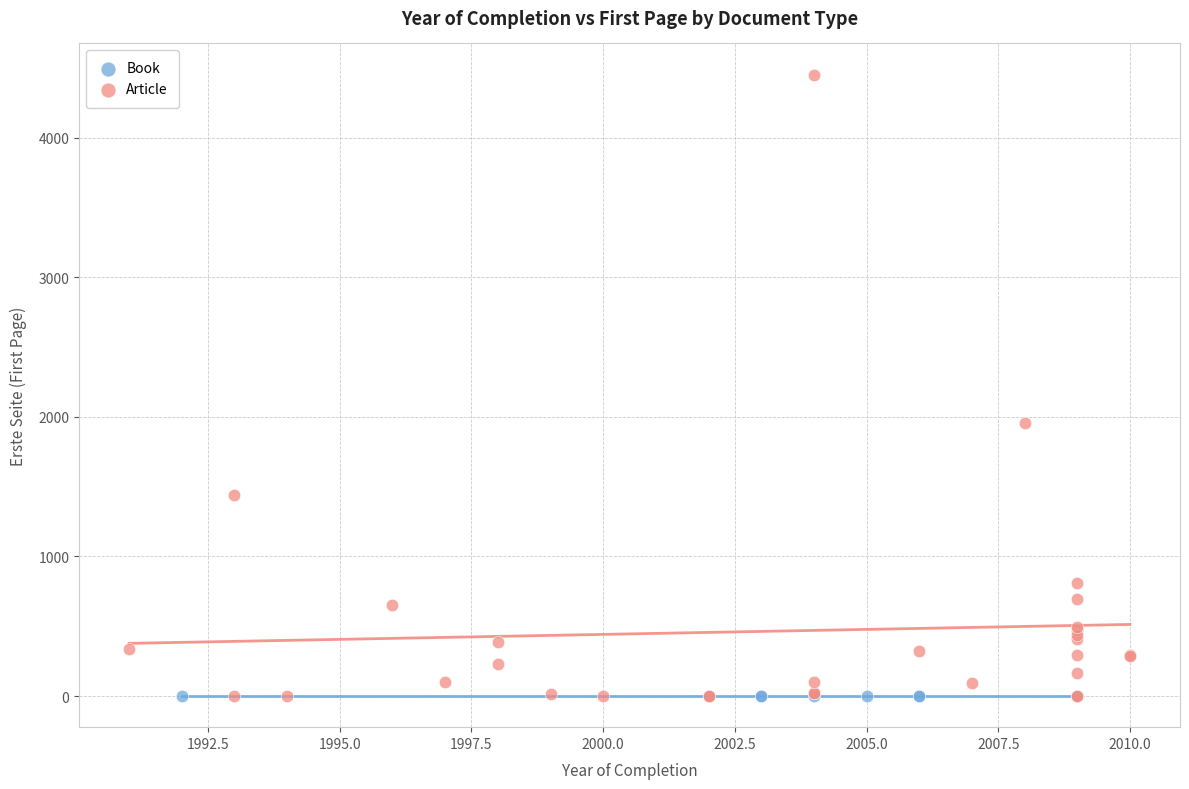

Which series contains the highest Y value?

Article